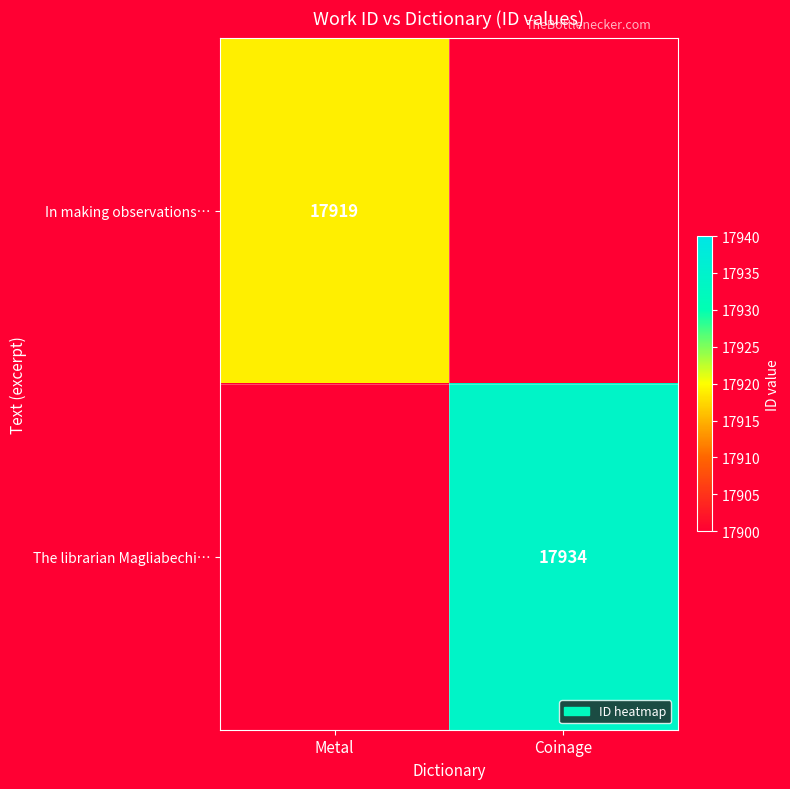

Is the value of In making observations… at Metal greater than the value of The librarian Magliabechi… at Coinage?

No